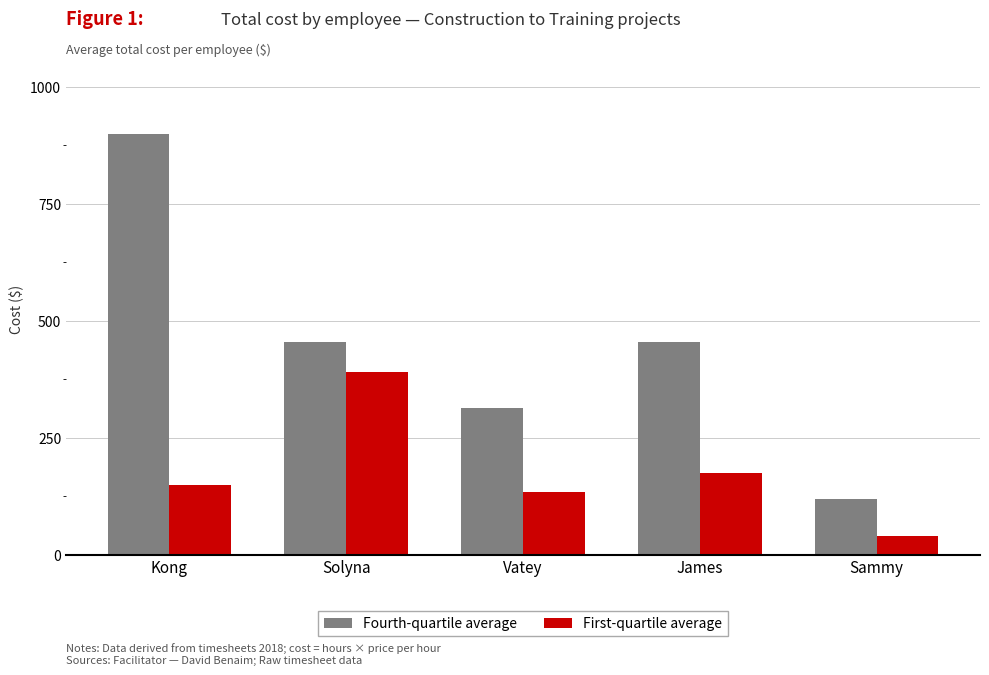

List the labels in order of First-quartile average value, largest first.

Solyna, James, Kong, Vatey, Sammy